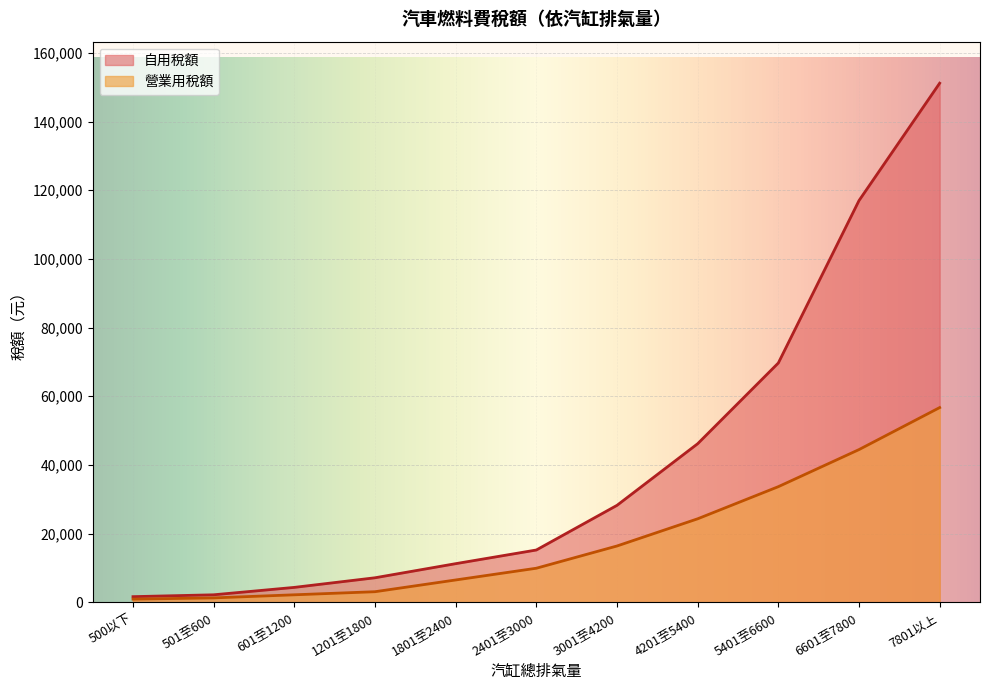

True or false: 營業用稅額 has more than 0 interior local peaks.

False